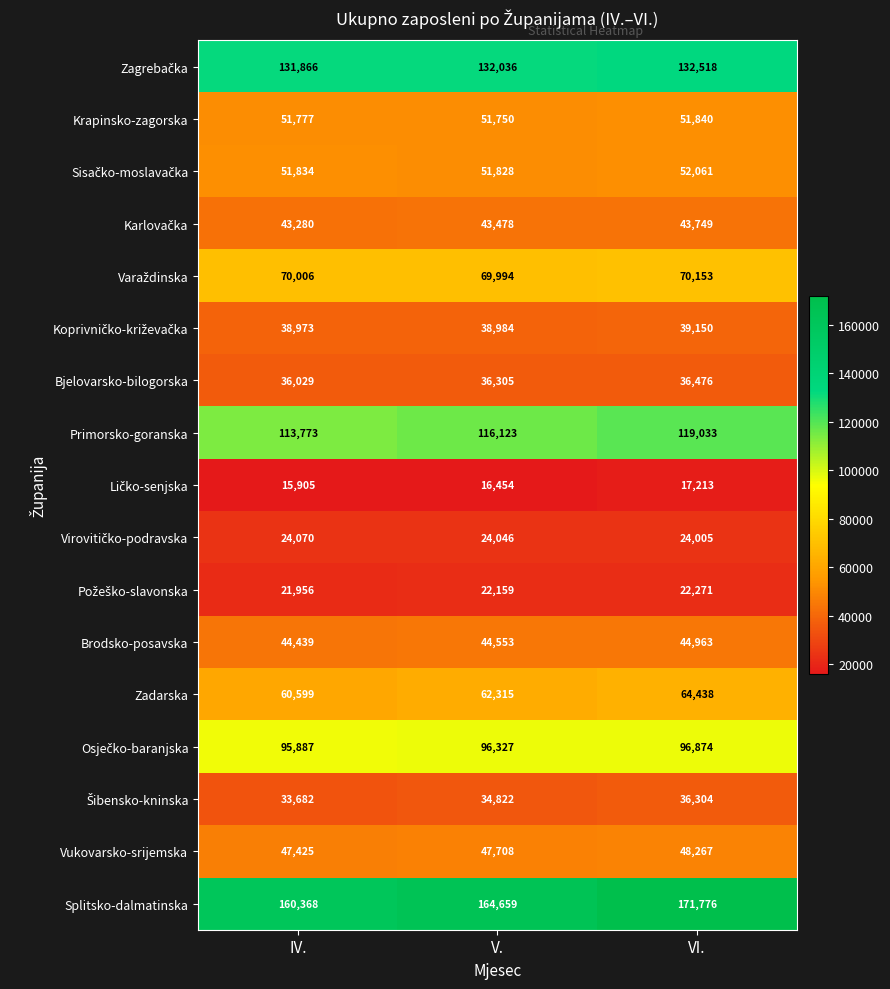

True or false: Brodsko-posavska has a value of 44553 at V..

True